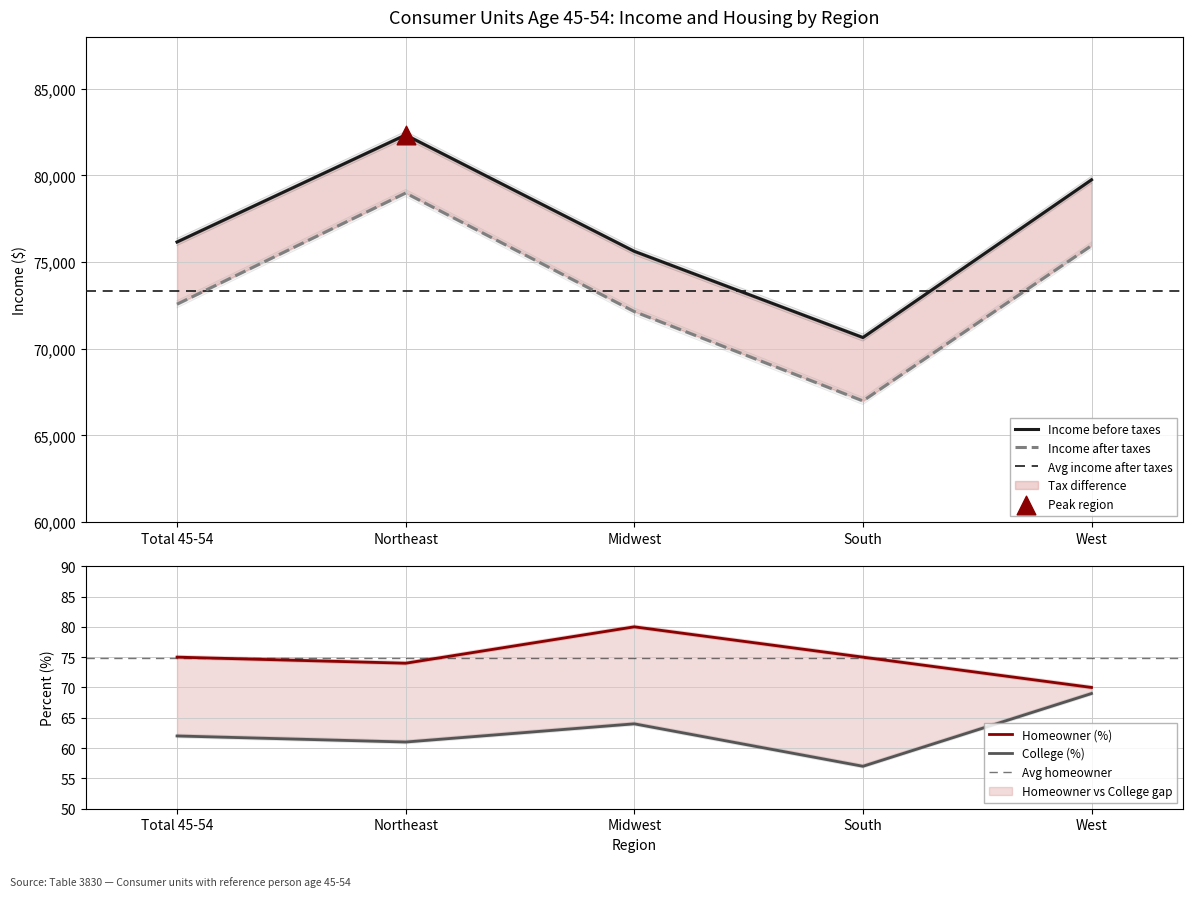

At which category is the sum across all series the highest?

Northeast